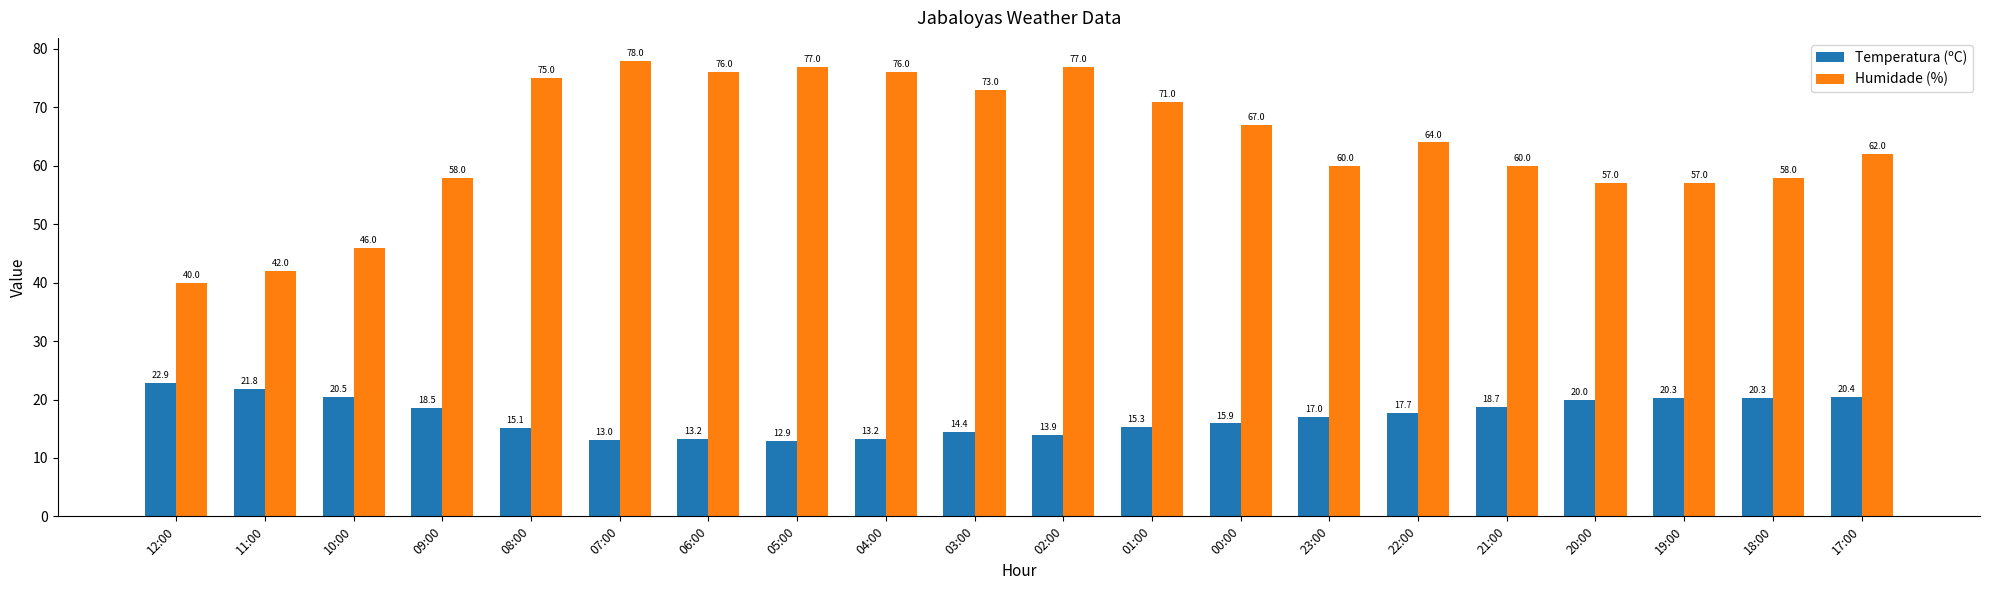

At which category is the sum across all series the highest?

07:00